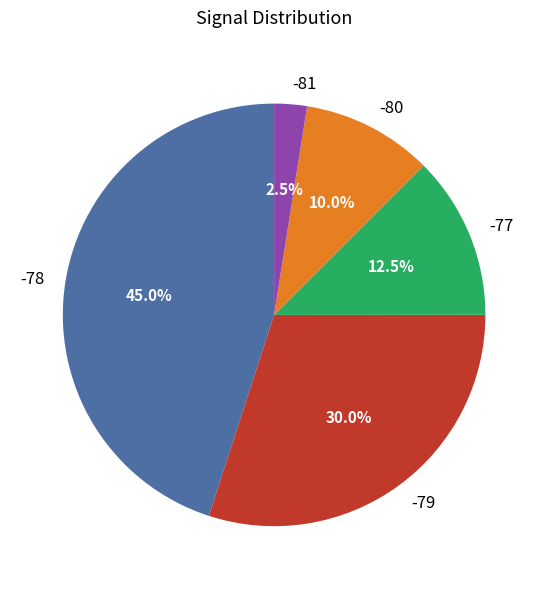

Does -77 represent more than half of the total?

No